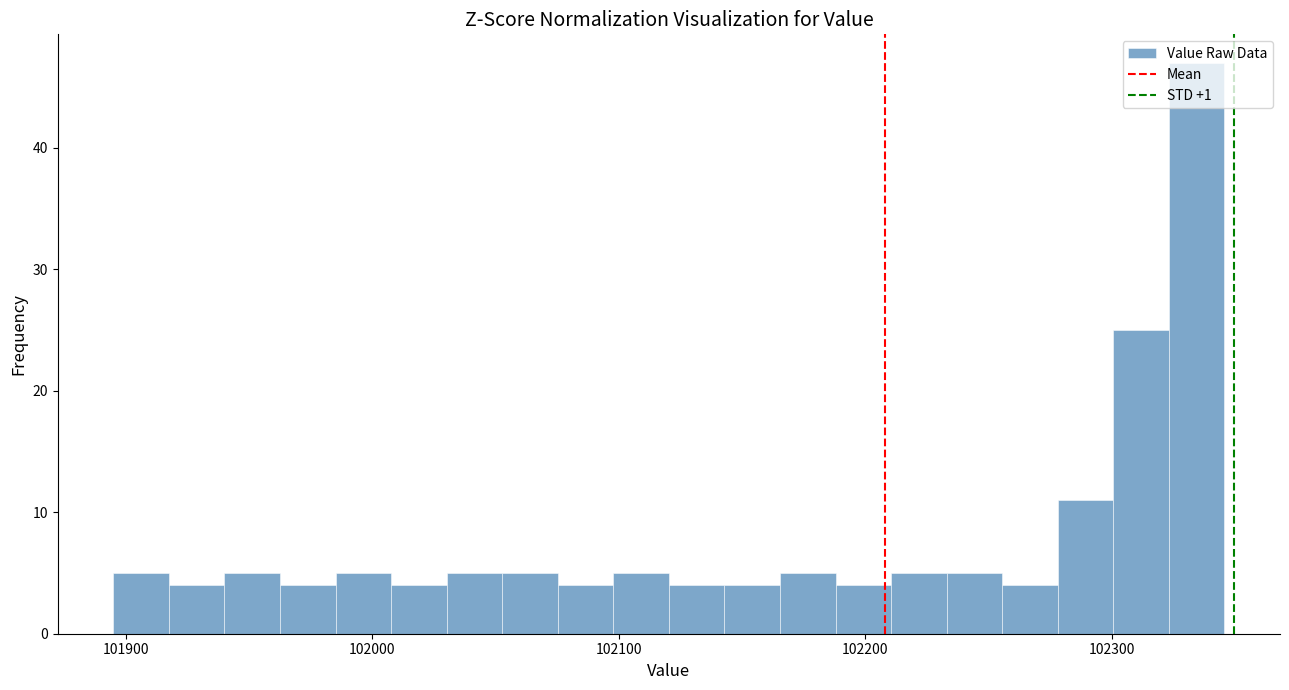

Around what value on the x-axis is the tallest bar? Give the approximate position of its centre, as read against the axis.

102330